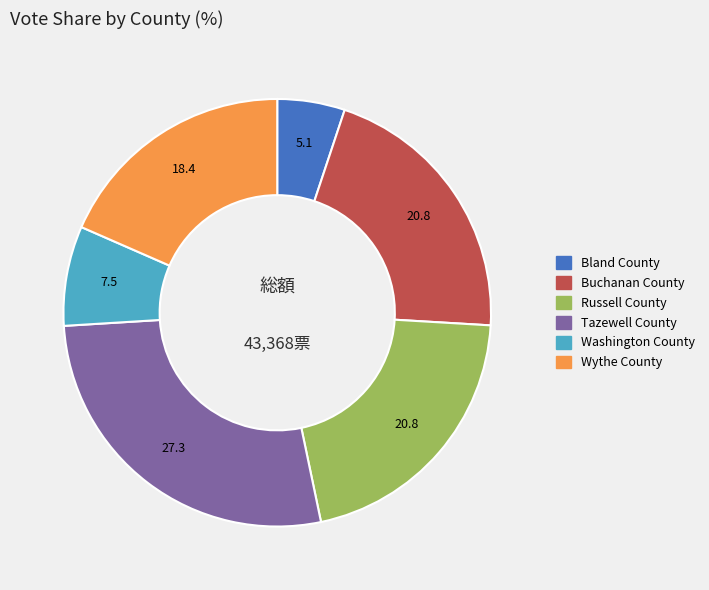

Does Buchanan County represent more than half of the total?

No